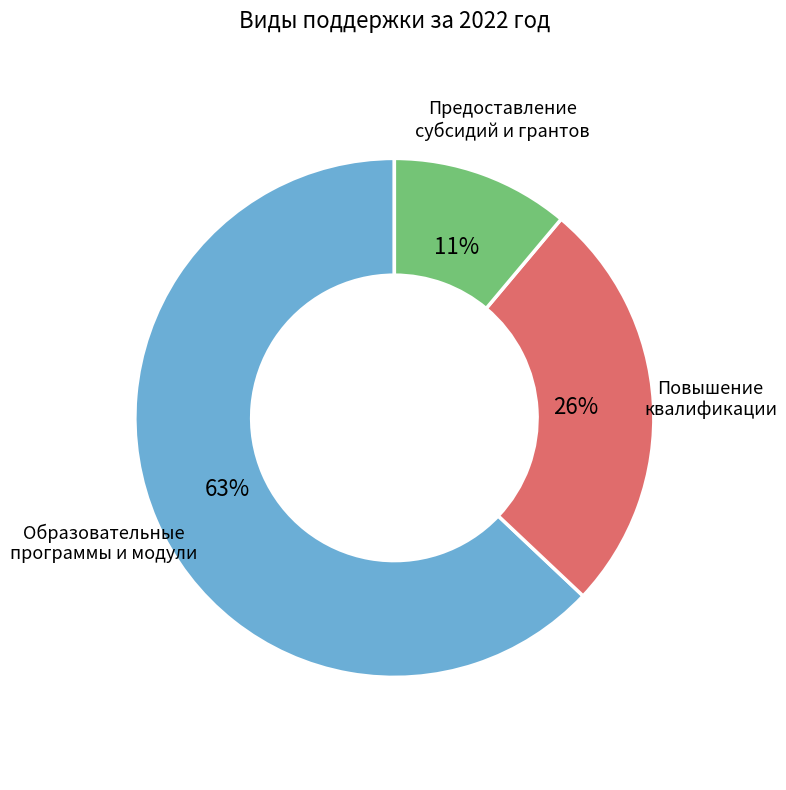

Approximately how many times larger is the value at Образовательные программы и модули compared to Повышение квалификации?

2.4